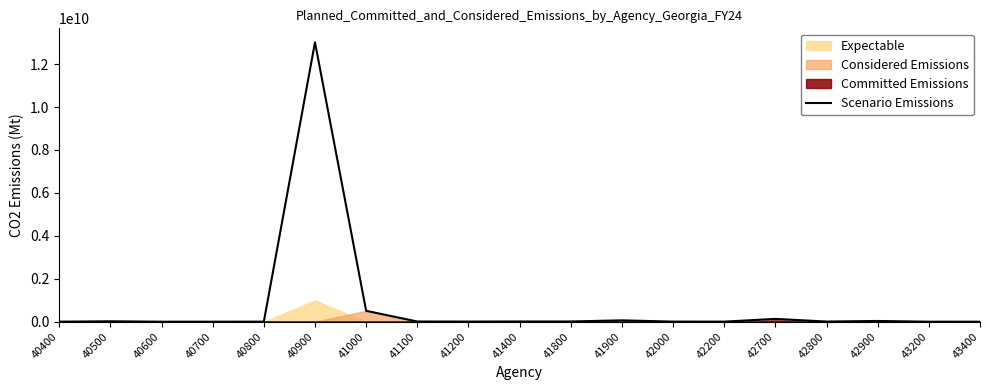

Reading left to right, extract all data points from this chart.

40400=3273189.0	40500=20594465.1	40600=1351246.9	40700=1985171.3	40800=3382689.4	40900=13014112139.9	41000=508363486.5	41100=10243785.1	41200=7376157.4	41400=11573174.4	41800=11936998.8	41900=64243655.9	42000=5811733.4	42200=4299648.2	42700=131953715.5	42800=7938756.5	42900=35731893.4	43200=1729308.6	43400=1071440.9